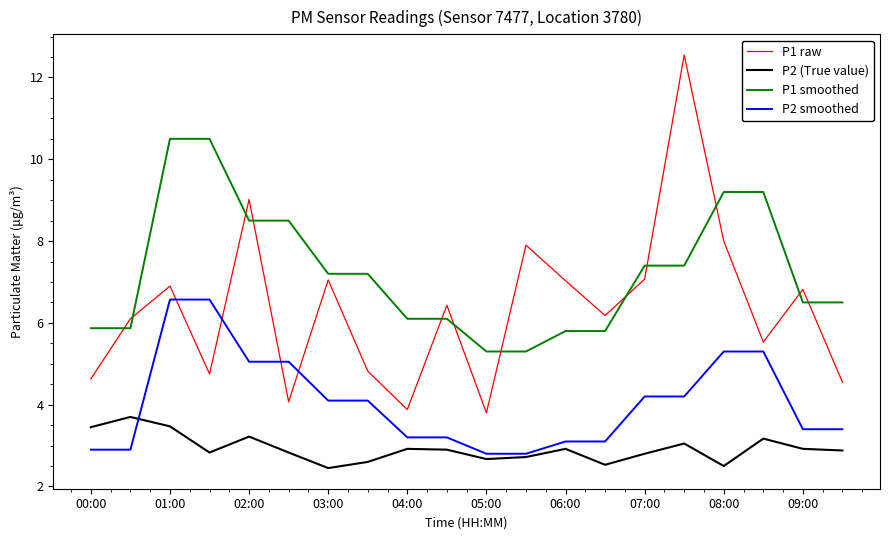

What is the minimum value for P2 smoothed?

2.8